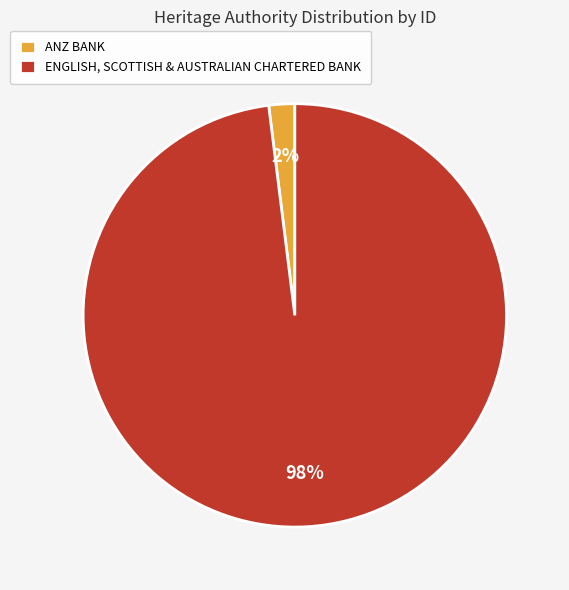

To the nearest percent, what is the difference between the largest and smallest slice percentages?

96%